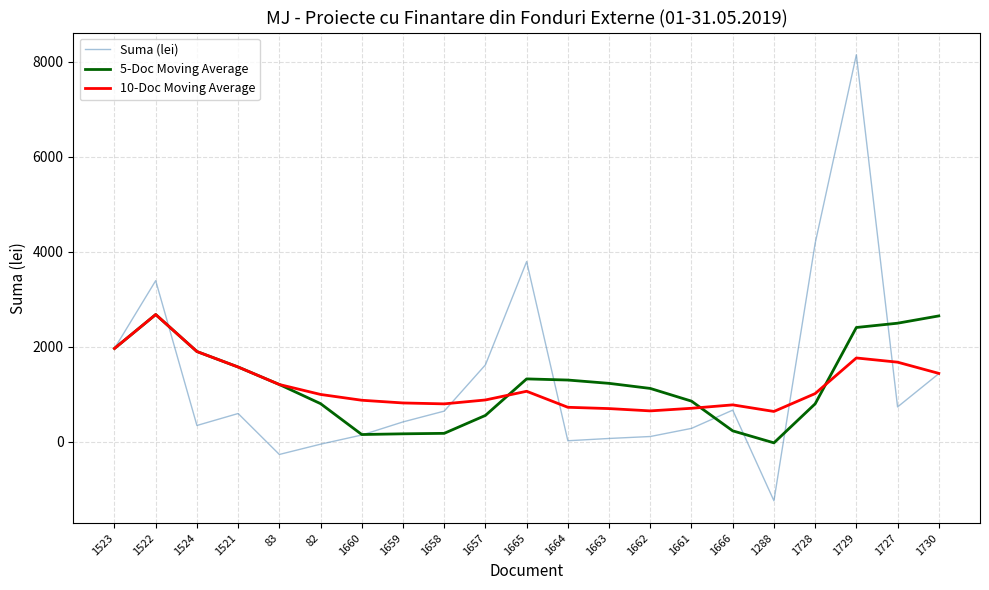

What is the total value across all series at 1523?

5900.9